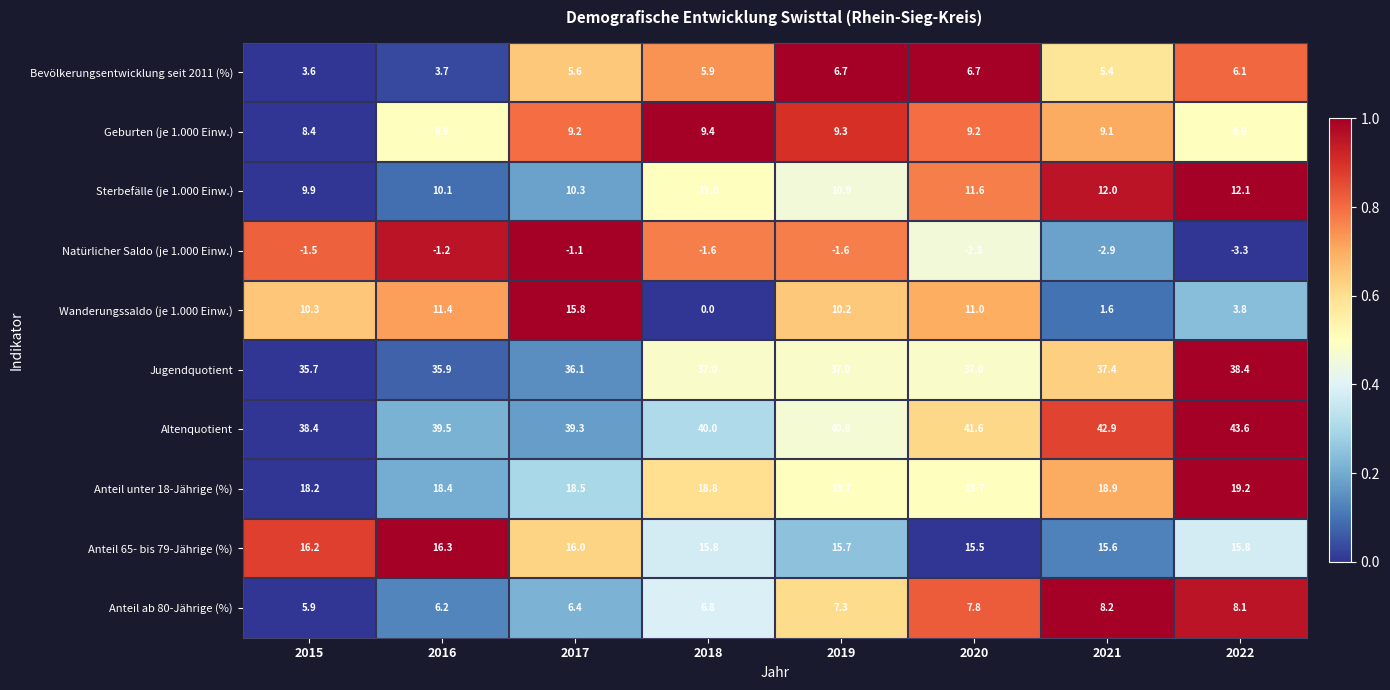

Rank the series by their maximum value, from lowest to highest.

Natürlicher Saldo (je 1.000 Einw.), Bevölkerungsentwicklung seit 2011 (%), Anteil ab 80-Jährige (%), Geburten (je 1.000 Einw.), Sterbefälle (je 1.000 Einw.), Wanderungssaldo (je 1.000 Einw.), Anteil 65- bis 79-Jährige (%), Anteil unter 18-Jährige (%), Jugendquotient, Altenquotient